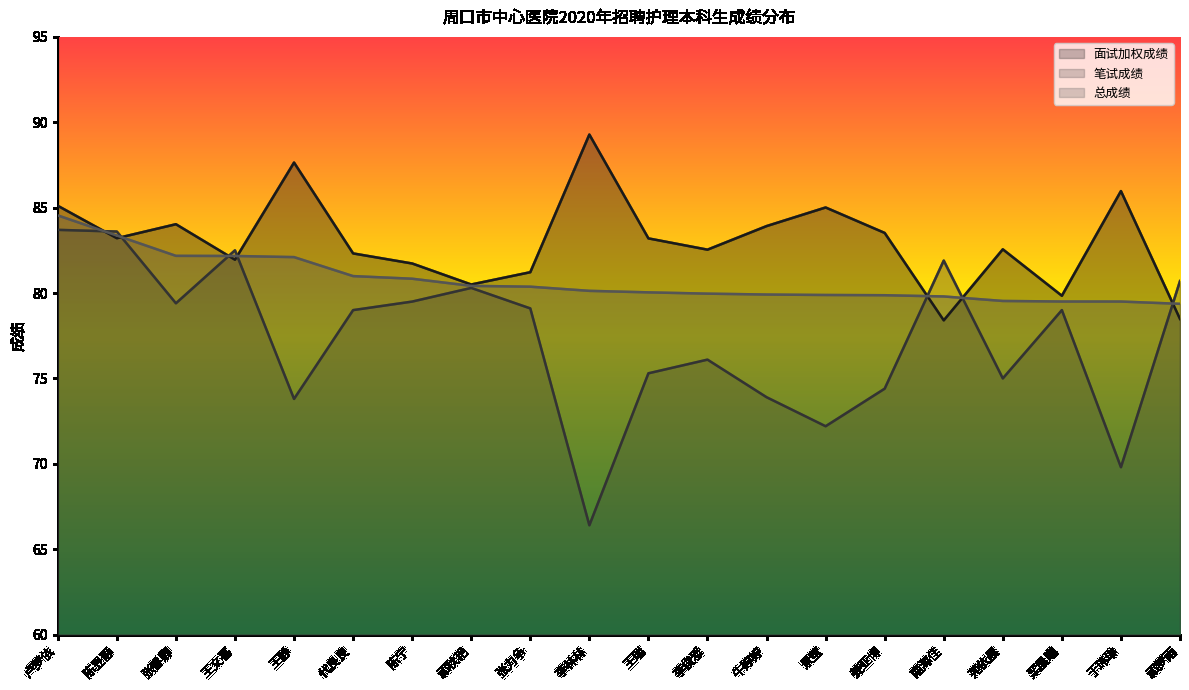

What is the difference between the highest and lowest values at 张睿卿?

4.6